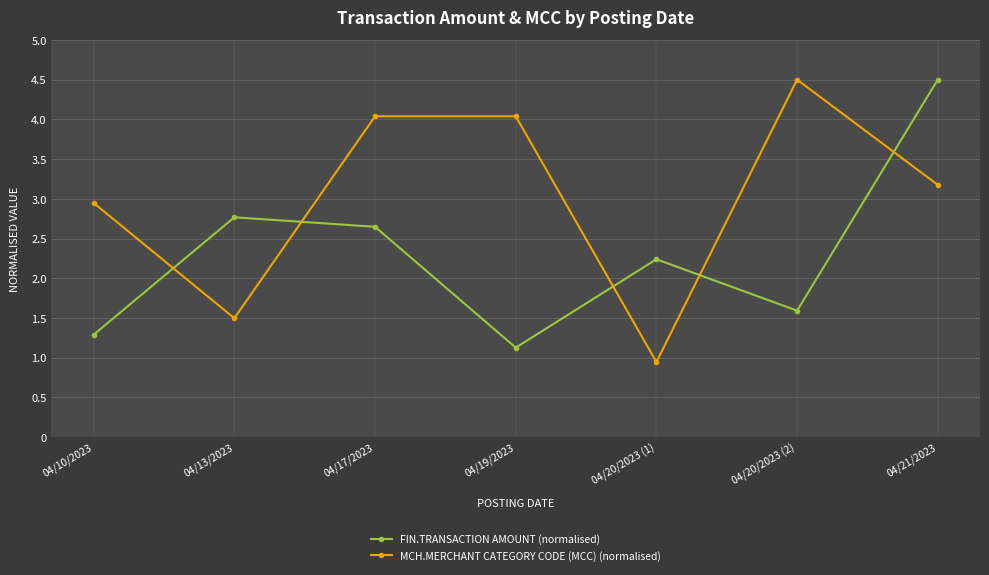

Rank the series by their average value, from highest to lowest.

MCH.MERCHANT CATEGORY CODE (MCC) (normalised), FIN.TRANSACTION AMOUNT (normalised)